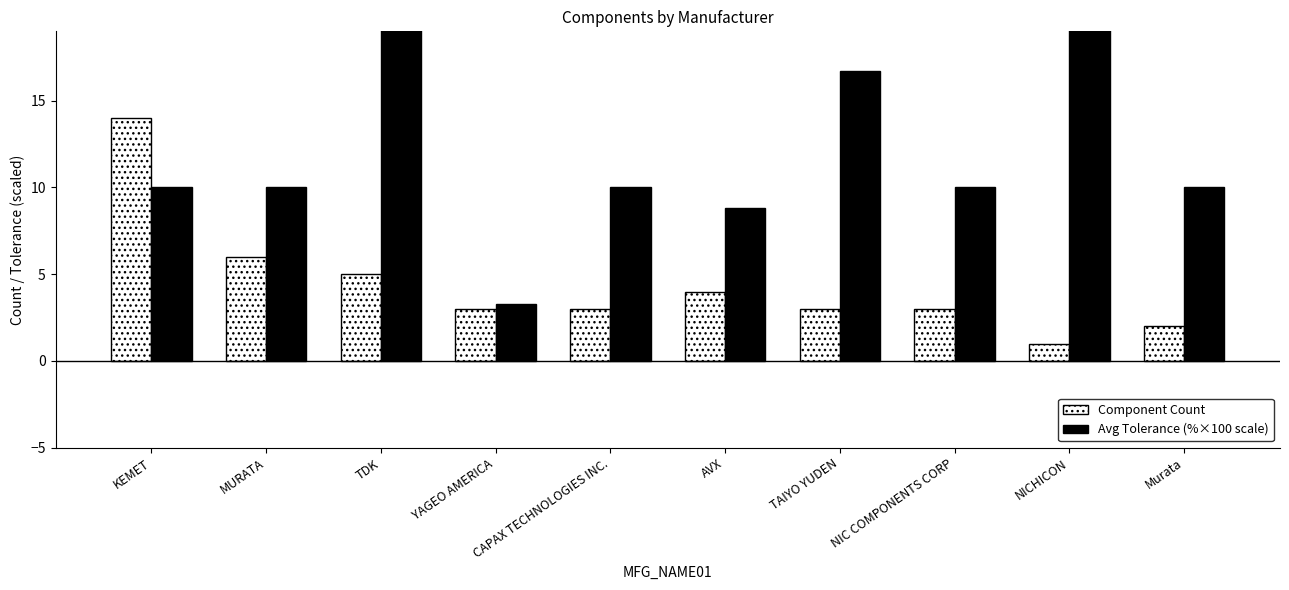

What are all the series names shown in the legend?

Component Count, Avg Tolerance (%×100 scale)